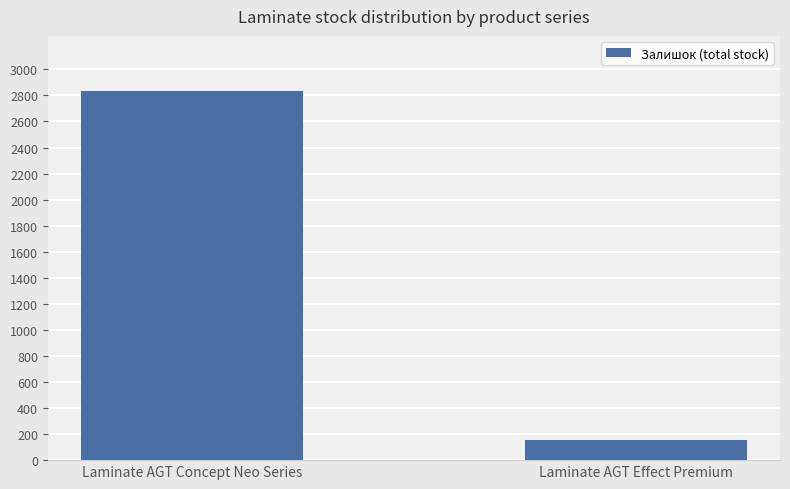

What is the average value?

1494